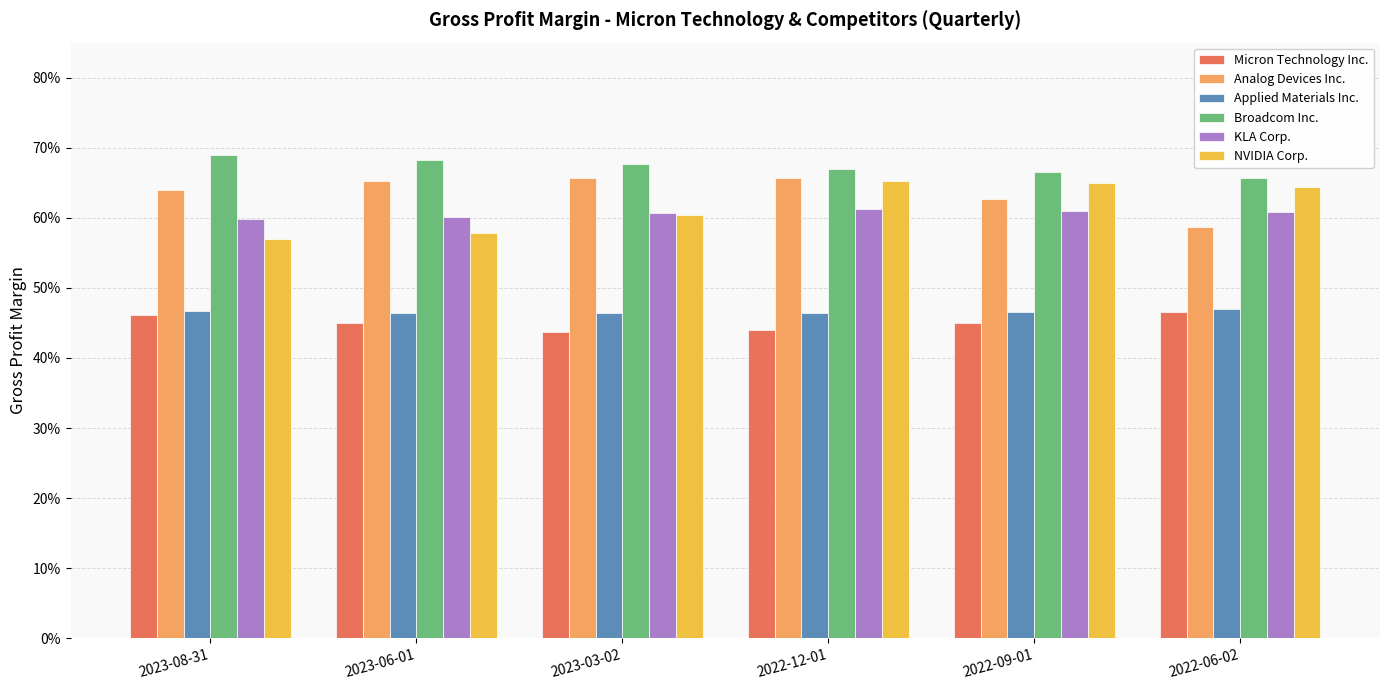

Are the bars horizontal?

No